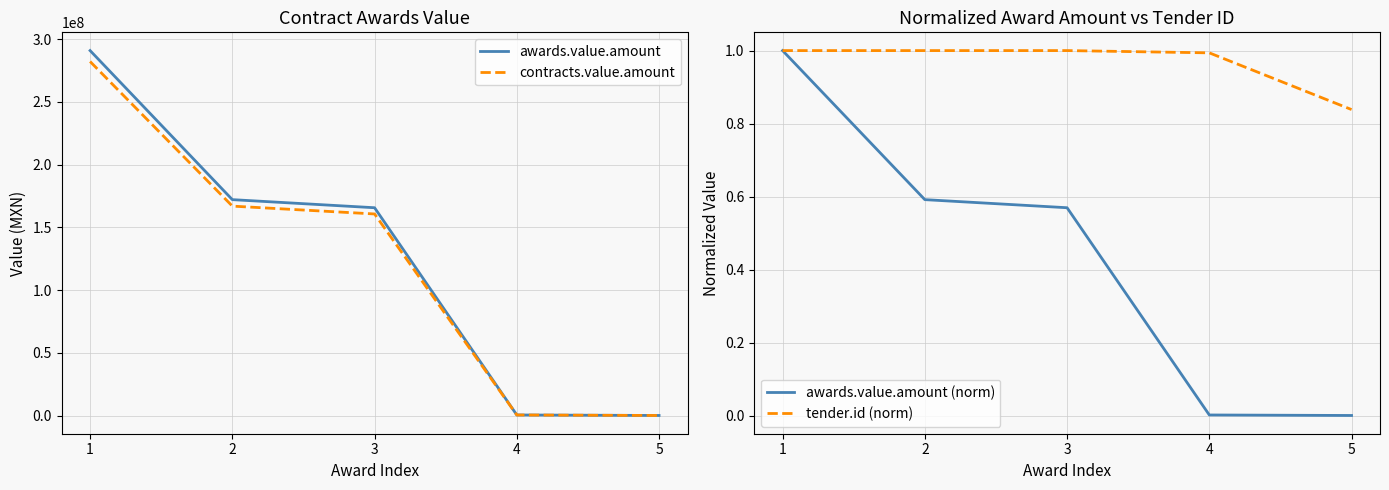

Reading left to right, what are all the values shown in this chart?

awards.value.amount: 290782500.0	172022500.0	165575000.0	465000.0	66124.2
contracts.value.amount: 282059025.0	166861825.0	160607750.0	451050.0	64140.5
awards.value.amount (norm): 1.0	0.6	0.6	0.0	0.0
tender.id (norm): 1.0	1.0	1.0	1.0	0.8